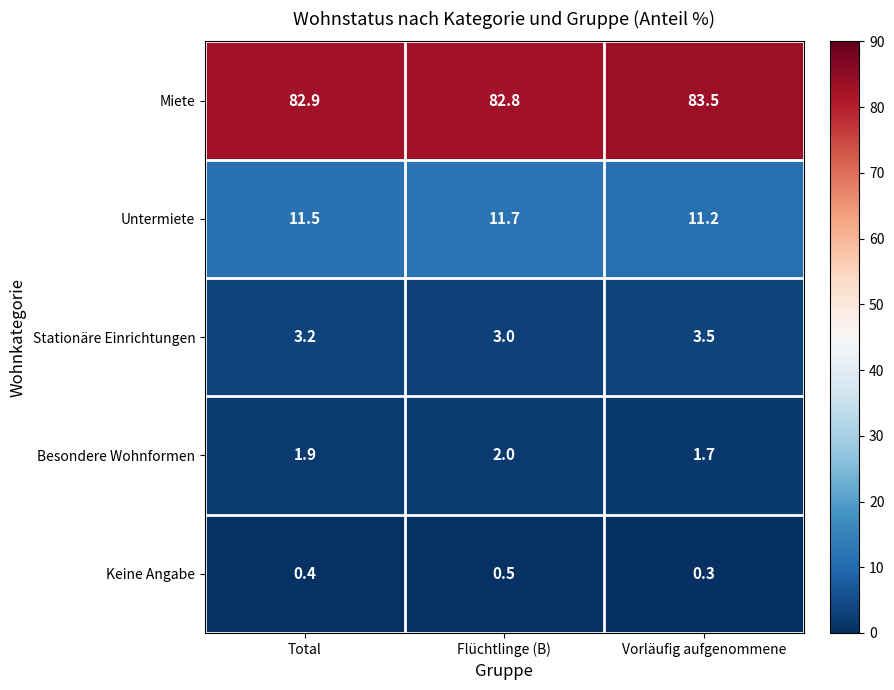

Reading left to right, transcribe all the data shown in this chart.

Miete: Total=82.9	Flüchtlinge (B)=82.8	Vorläufig aufgenommene=83.5
Untermiete: Total=11.5	Flüchtlinge (B)=11.7	Vorläufig aufgenommene=11.2
Stationäre Einrichtungen: Total=3.2	Flüchtlinge (B)=3.0	Vorläufig aufgenommene=3.5
Besondere Wohnformen: Total=1.9	Flüchtlinge (B)=2.0	Vorläufig aufgenommene=1.7
Keine Angabe: Total=0.4	Flüchtlinge (B)=0.5	Vorläufig aufgenommene=0.3